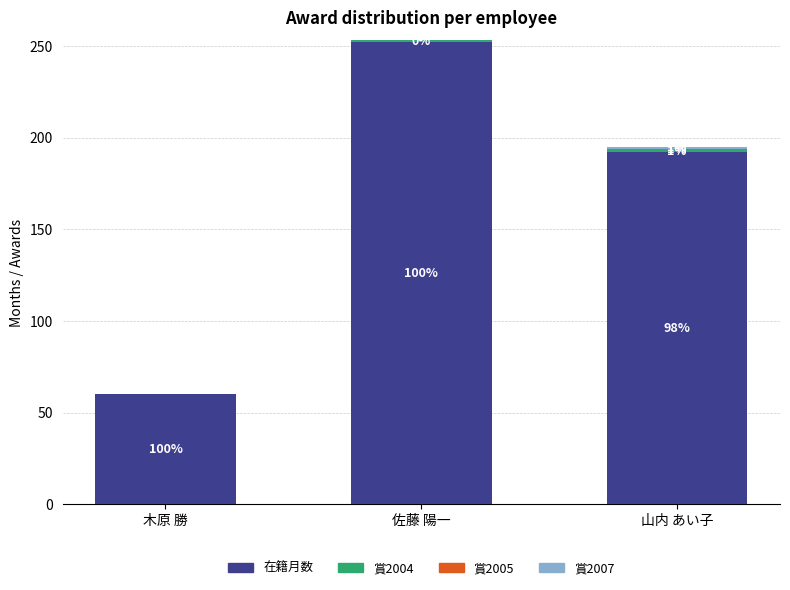

At which category is the sum across all series the highest?

佐藤 陽一